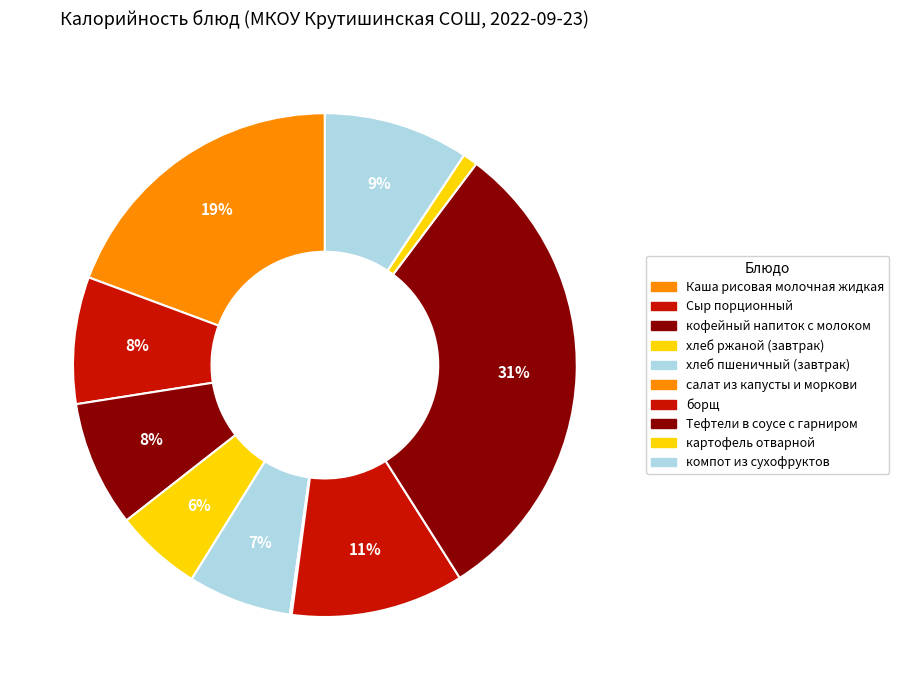

How many slices are in this pie chart?

10